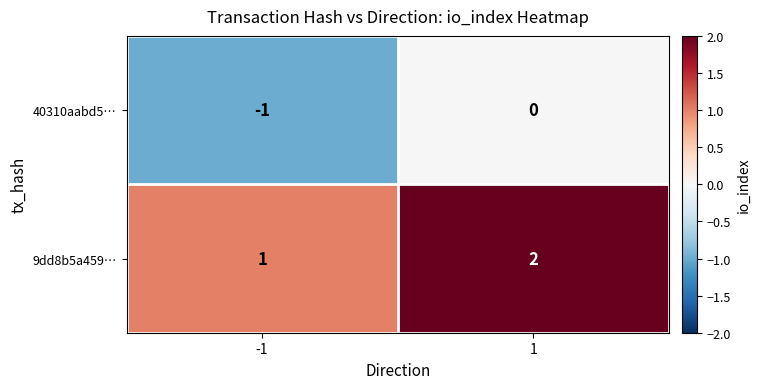

List the labels in order of 40310aabd5… value, largest first.

1, -1